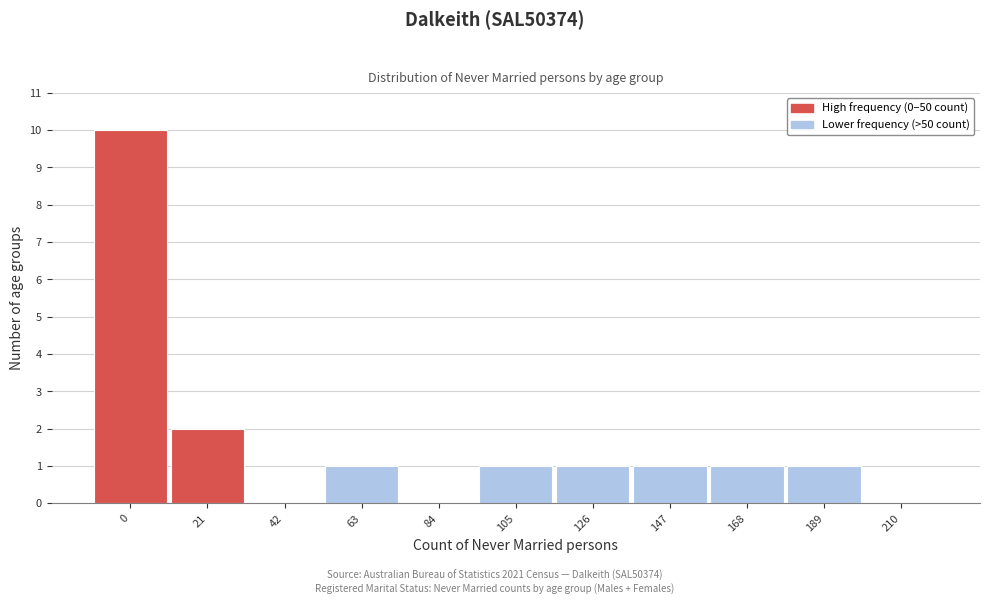

Reading left to right, what are all the values shown in this chart?

0=10	21=2	42=0	63=1	84=0	105=1	126=1	147=1	168=1	189=1	210=0